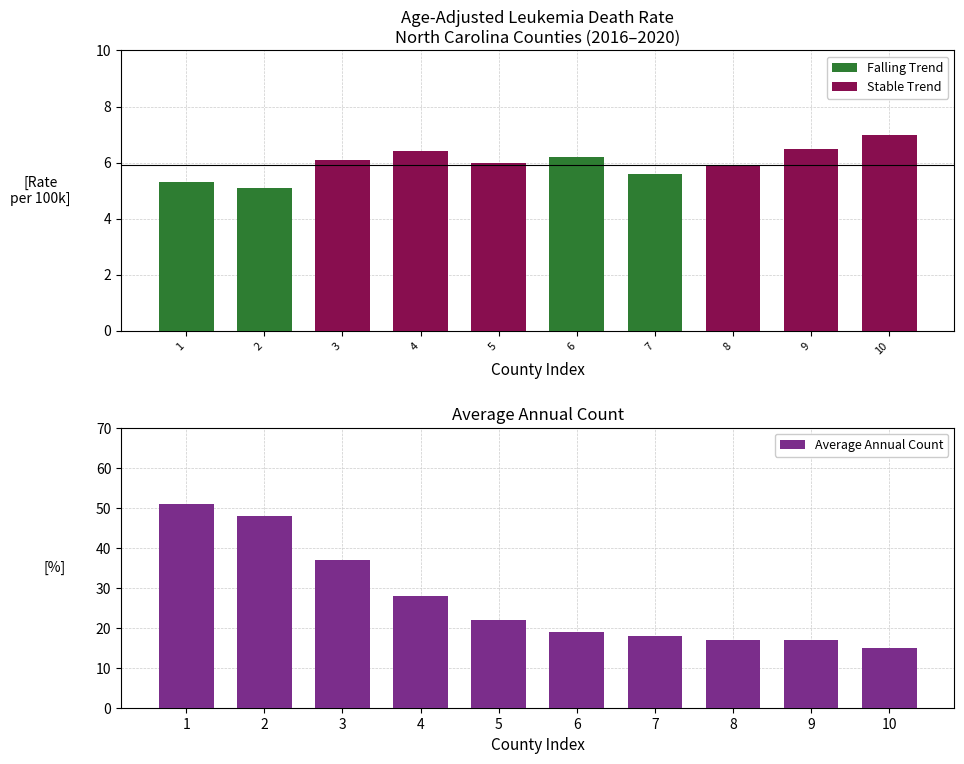

List the series in order of their peak value, lowest first.

Falling Trend, Stable Trend, Average Annual Count